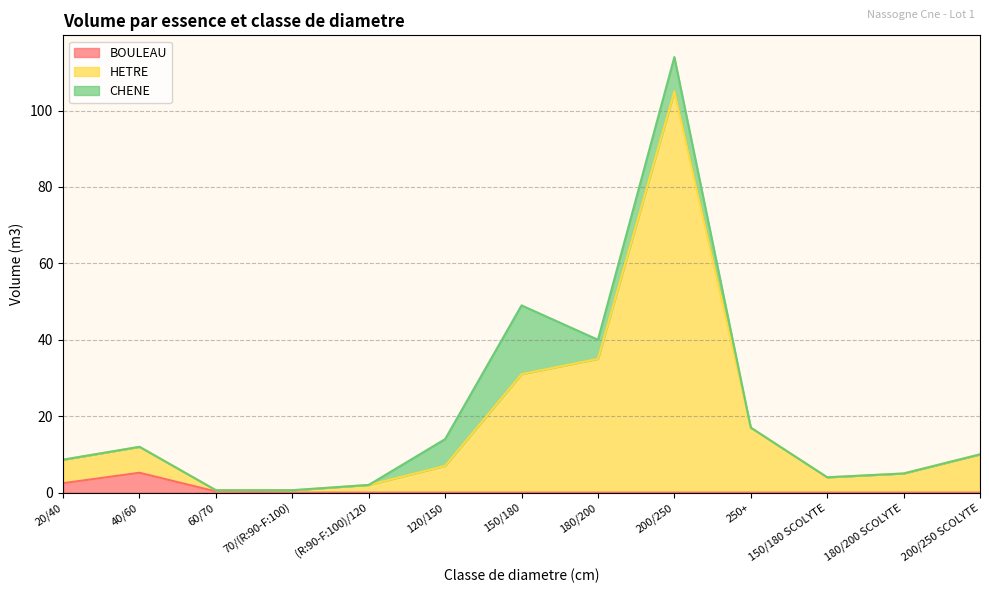

What is the sum of the BOULEAU values at 150/180 and 20/40?

2.5